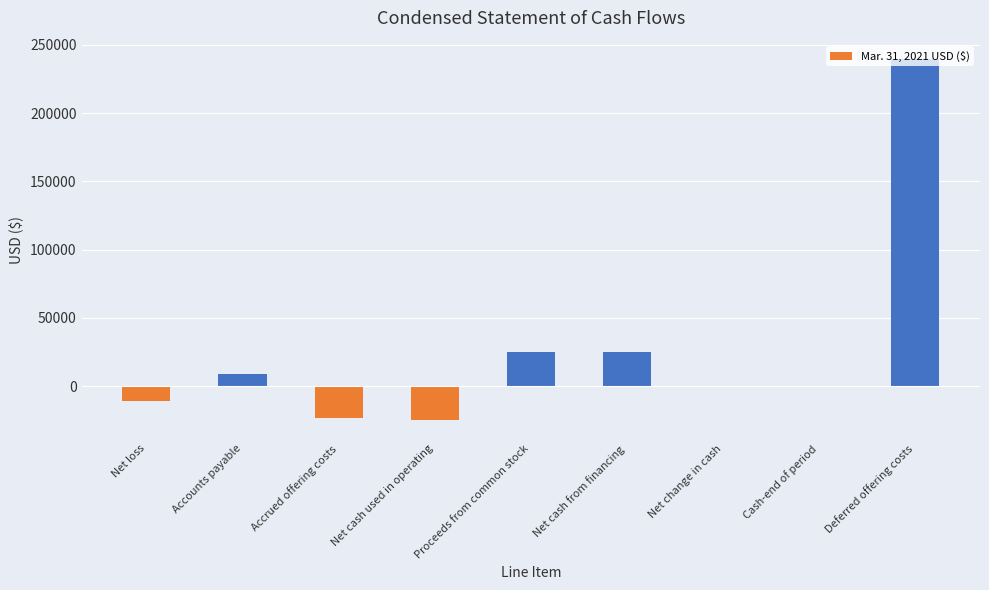

Which category has the highest value across all series?

Deferred offering costs